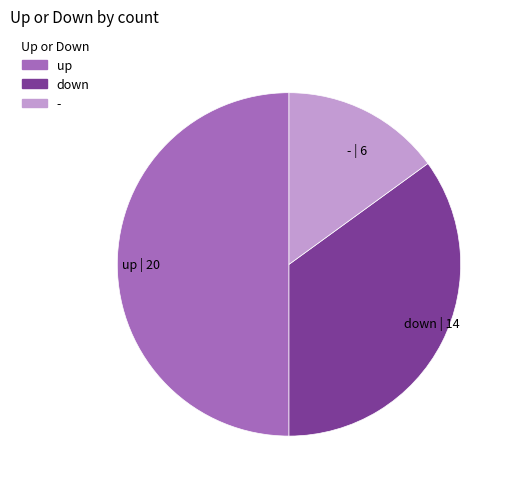

Count the number of slices in the pie.

3